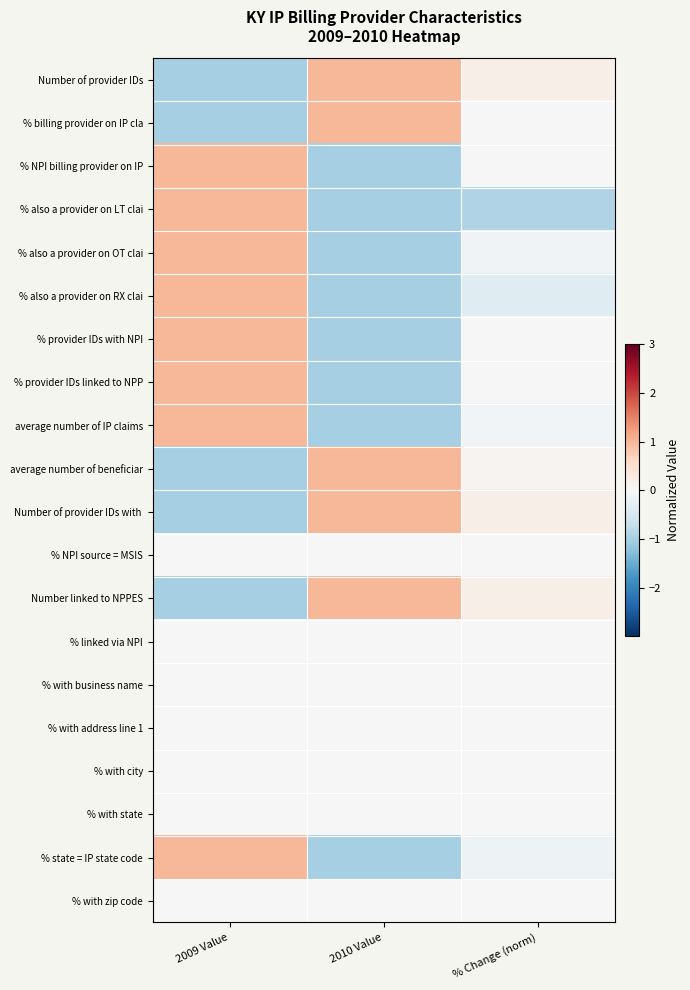

List the series in order of their peak value, highest first.

% billing provider on IP cla, Number of provider IDs, % also a provider on OT clai, % provider IDs with NPI, % provider IDs linked to NPP, average number of IP claims, average number of beneficiar, Number of provider IDs with, Number linked to NPPES, % state = IP state code, % also a provider on LT clai, % also a provider on RX clai, % NPI billing provider on IP, % NPI source = MSIS, % linked via NPI, % with business name, % with address line 1, % with city, % with state, % with zip code